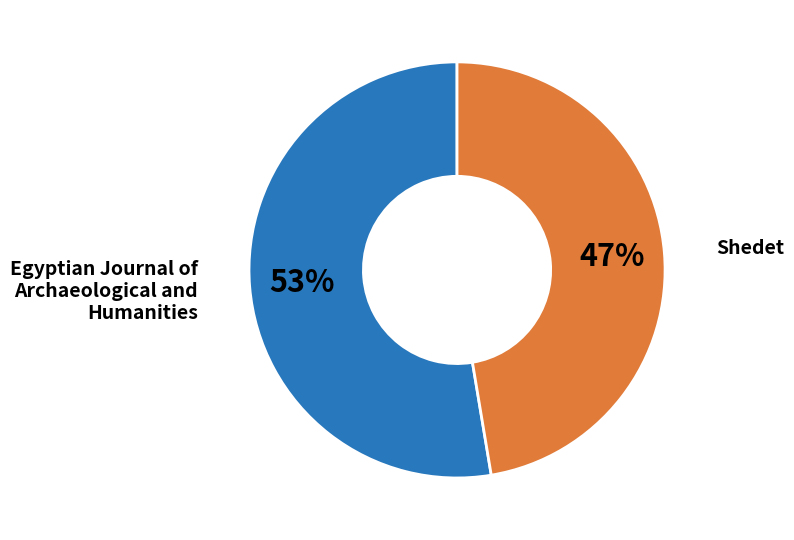

Does any single category account for the majority?

Yes